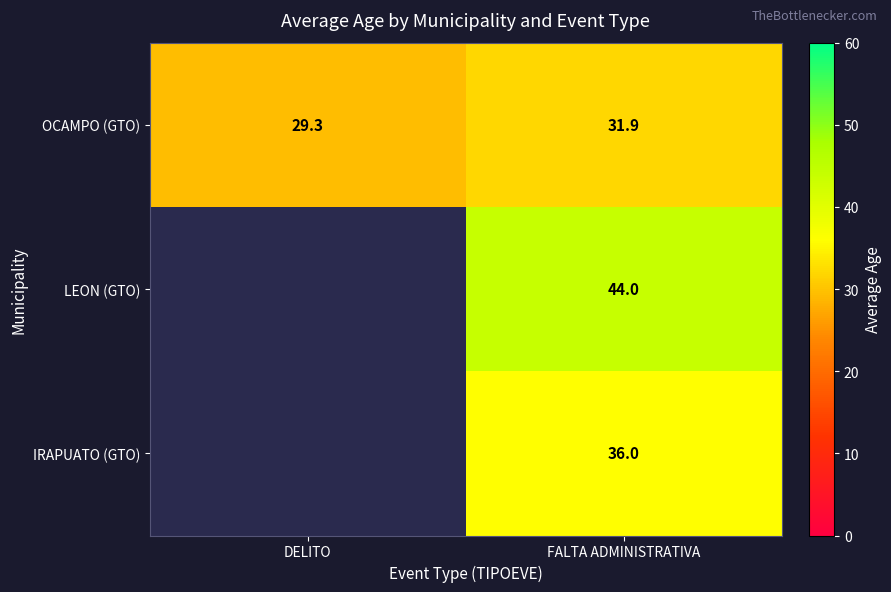

At which label does OCAMPO (GTO) reach its peak?

FALTA ADMINISTRATIVA